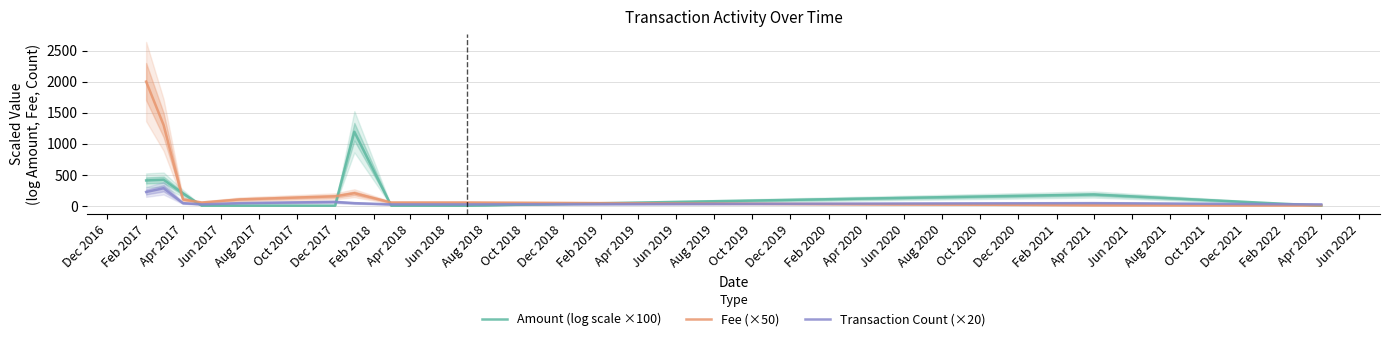

True or false: Amount (log scale ×100) has a value of 673.5 at Feb 2017.

False